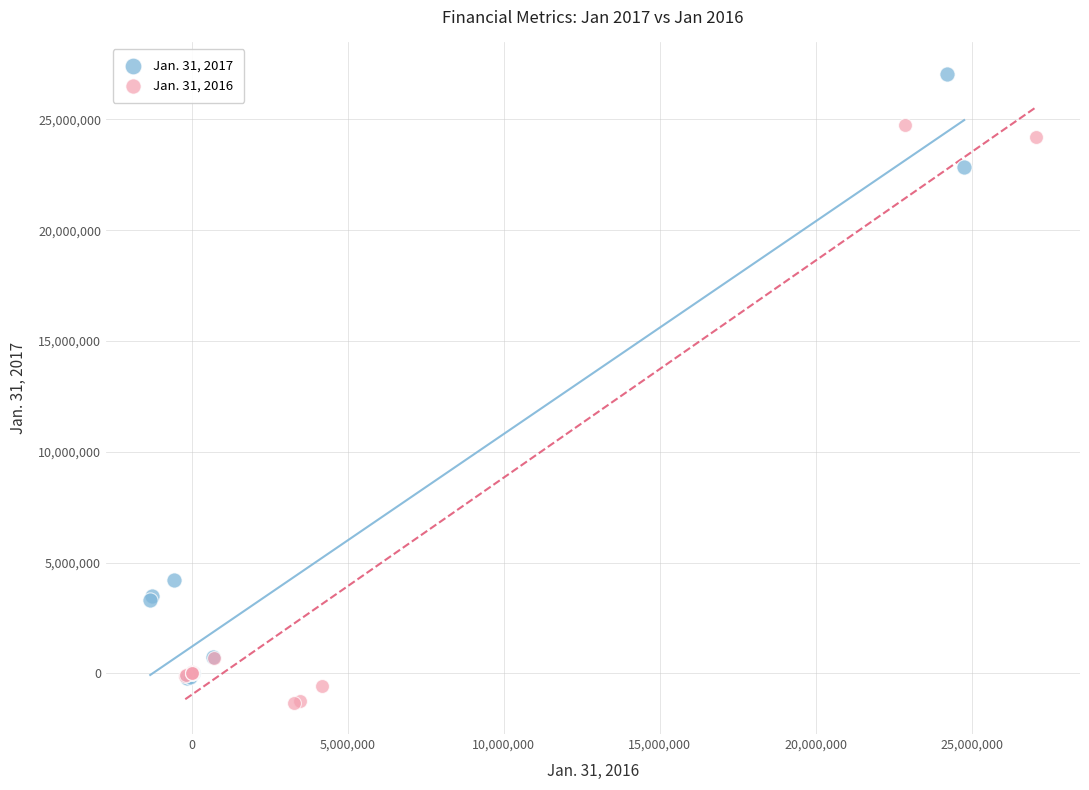

Which series reaches the minimum Y coordinate?

Jan. 31, 2016